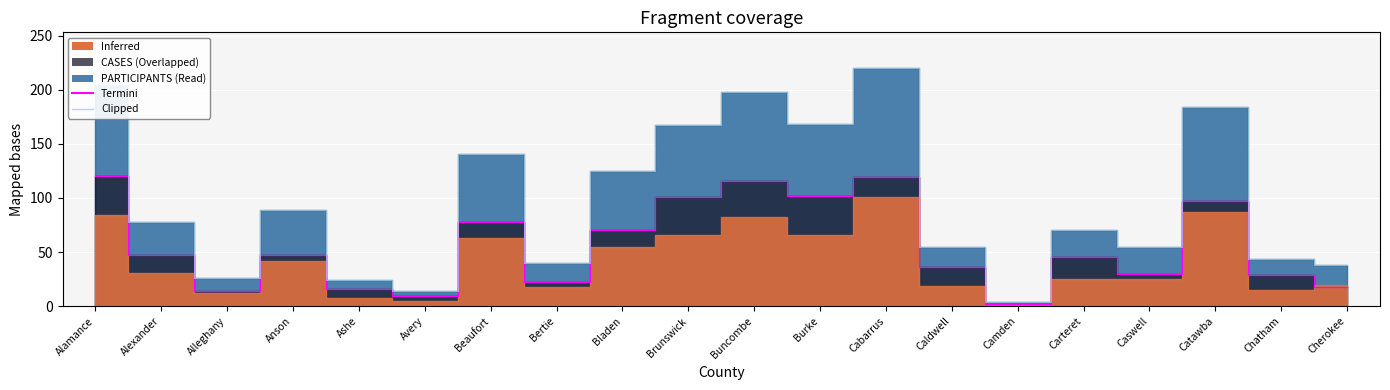

What is the value of the CASES point at the 5th from the left?

16